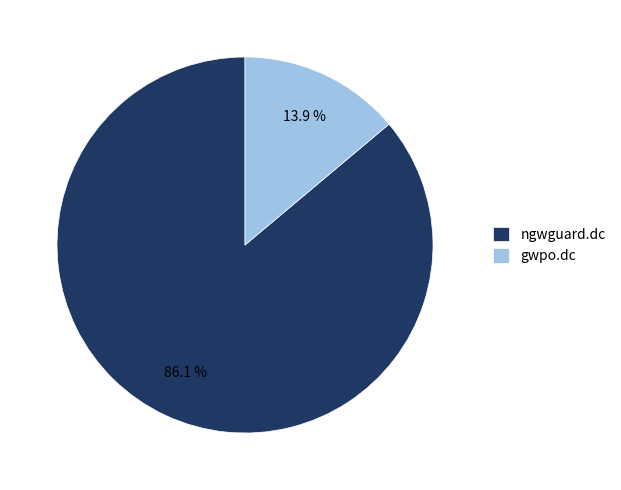

Rank the categories by value from highest to lowest.

ngwguard.dc, gwpo.dc